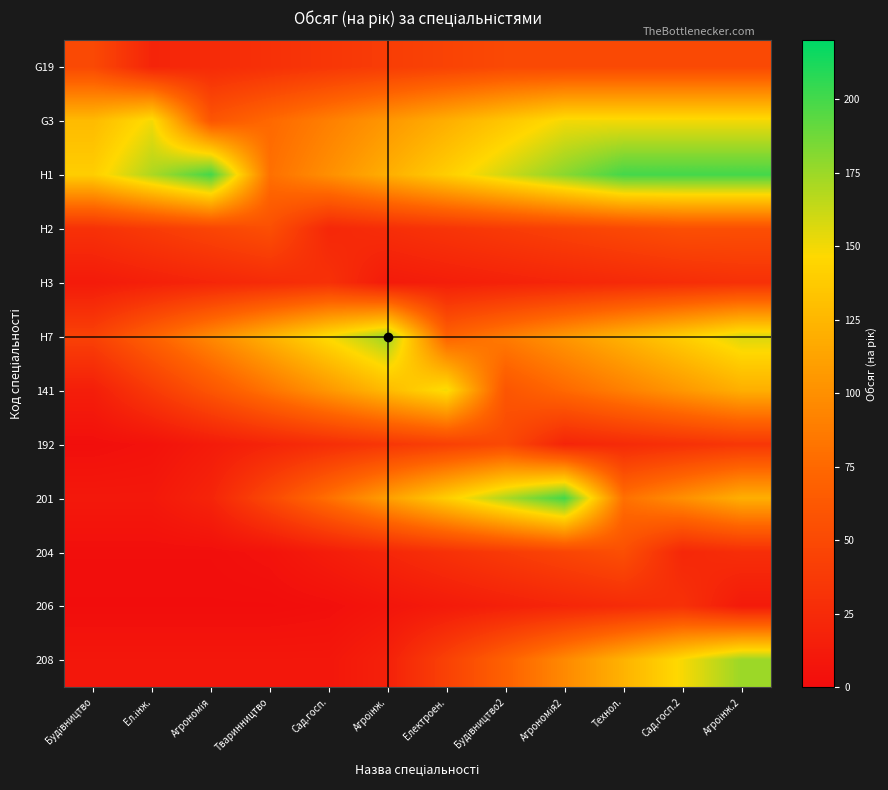

At which category is the sum across all series the highest?

Агроінж.2